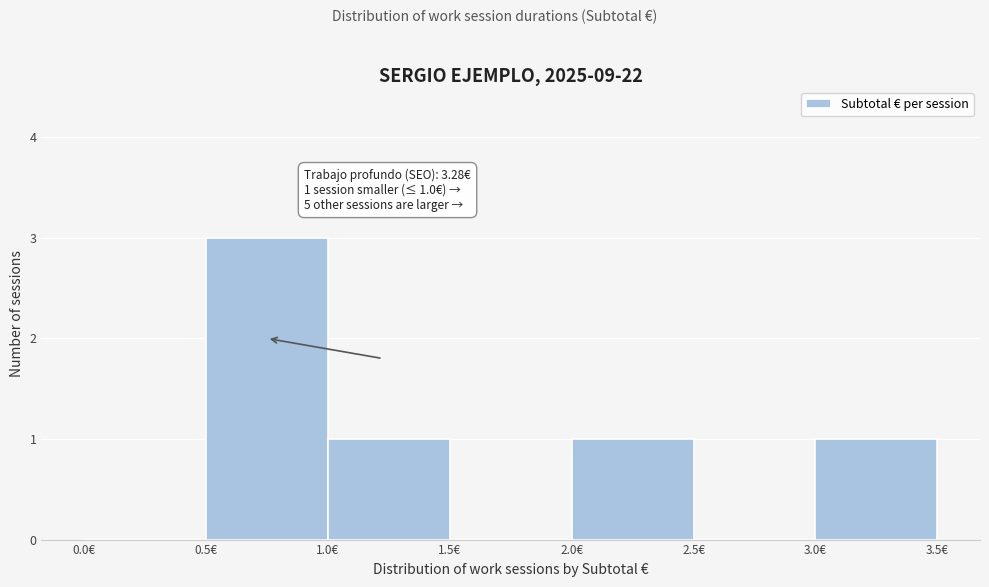

Over which range of the x-axis is the bar tallest?

0.5 to 1.0